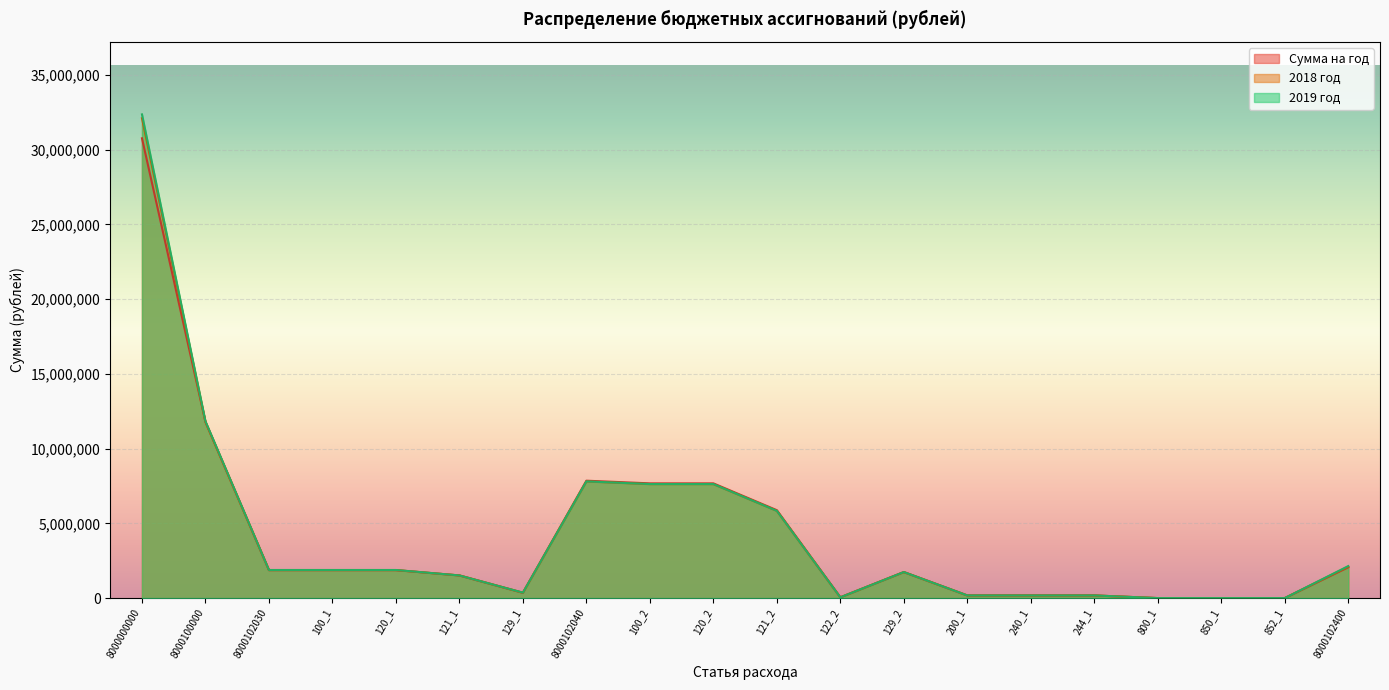

What is the value of the 2018 год point at the 15th from the left?

177600